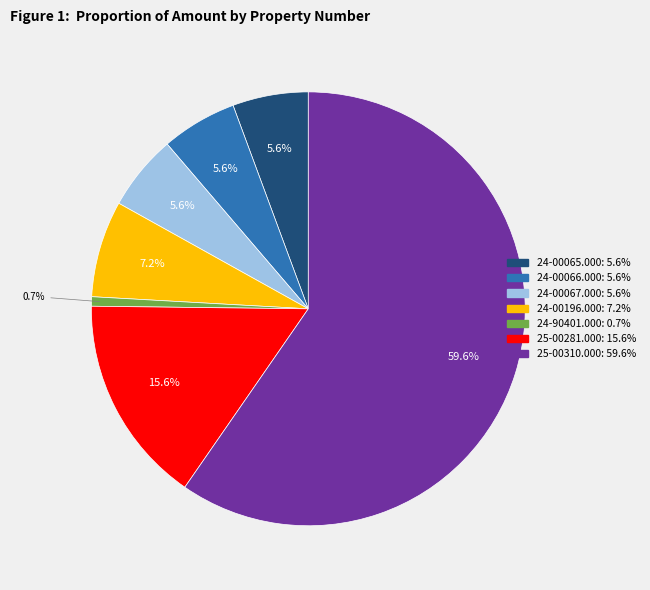

Is it true that 24-00066.000 is 6% of the pie?

True